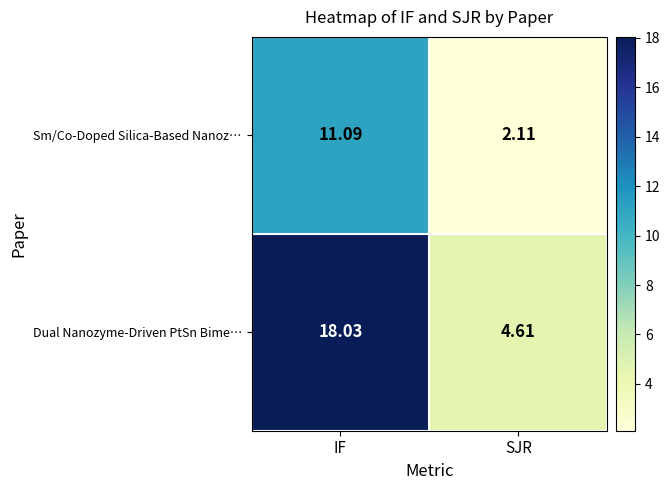

Which series changed the most between IF and SJR?

Dual Nanozyme-Driven PtSn Bime…